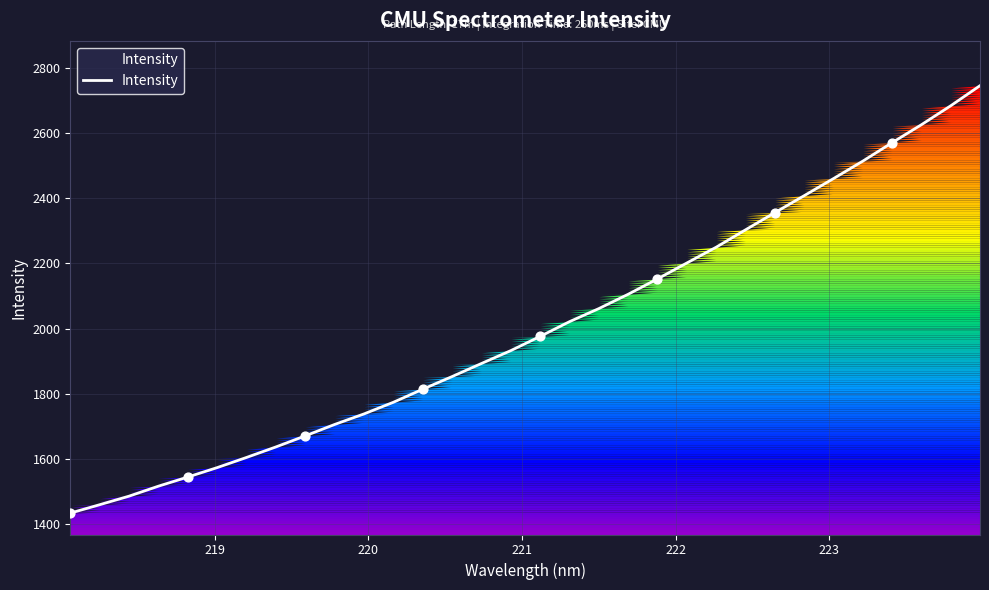

What is the difference between the maximum and minimum values?

1309.7